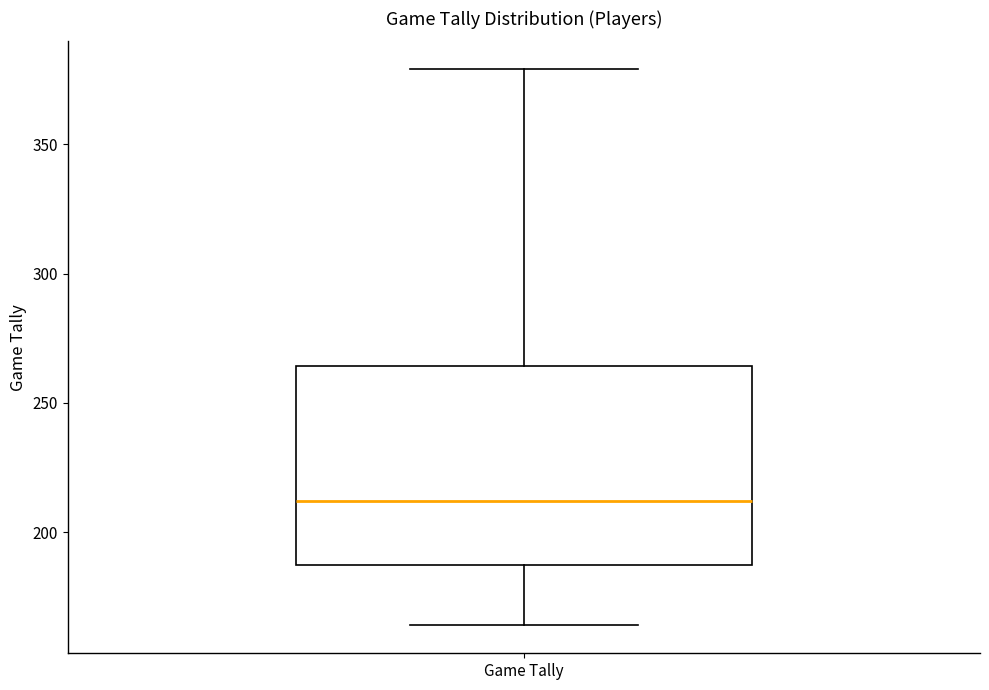

Where is the upper edge of the box for Game Tally on the y-axis? The values are not printed on the chart, so give them approximately, as read against the axis.

265